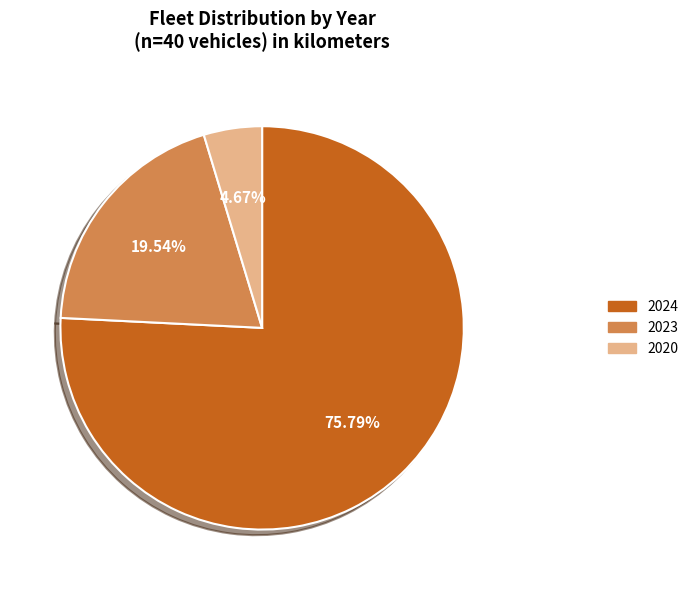

Is the sum of 2023 and 2020 greater than half?

No